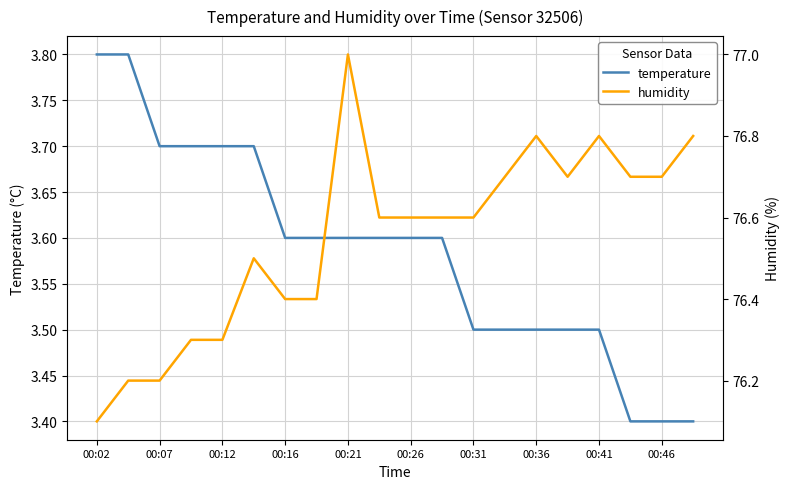

True or false: temperature has a value of 3.6 at 00:26.

True